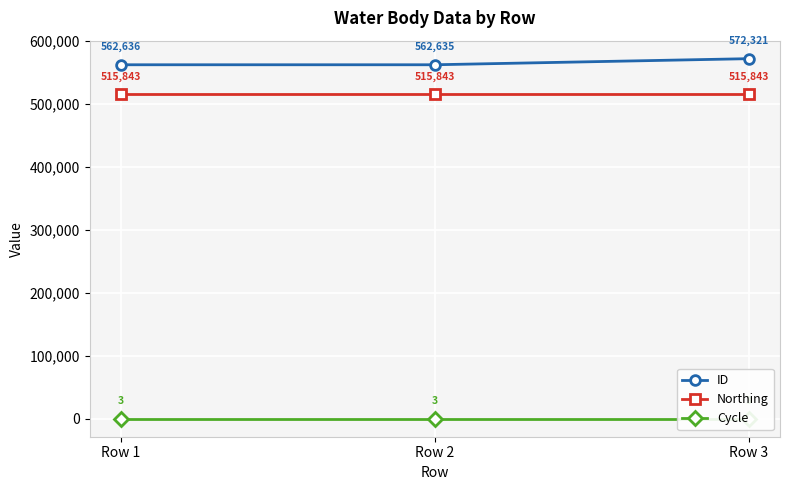

Is this an area chart (filled region under the line)?

No